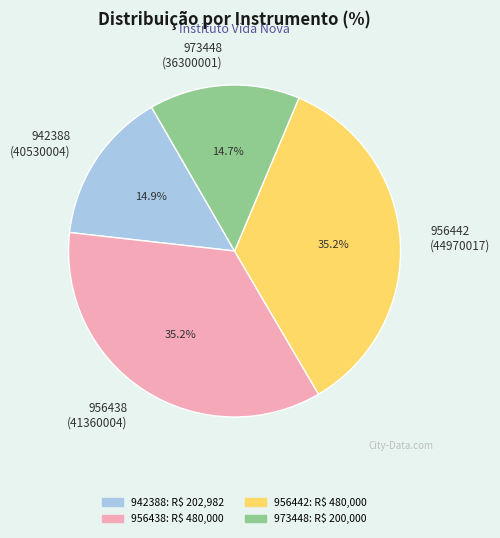

What is the ratio of the value at 956438 to the value at 956442?

1.0